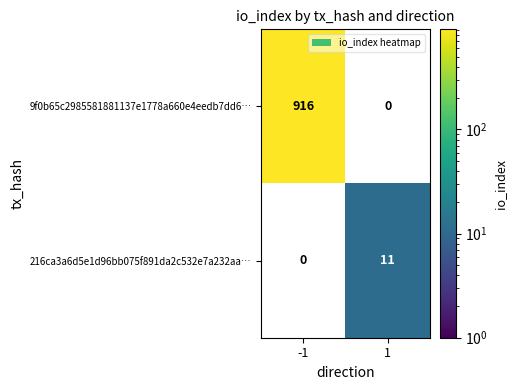

Is it true that 9f0b65c2985581881137e1778a660e4eedb7dd6… equals 360 at -1?

False